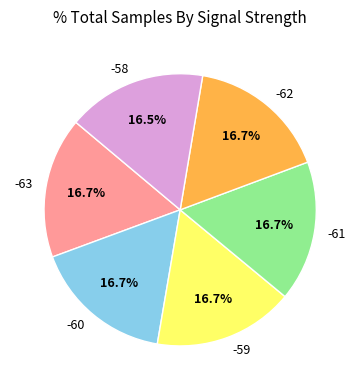

Does -61 account for over 50% of the chart?

No